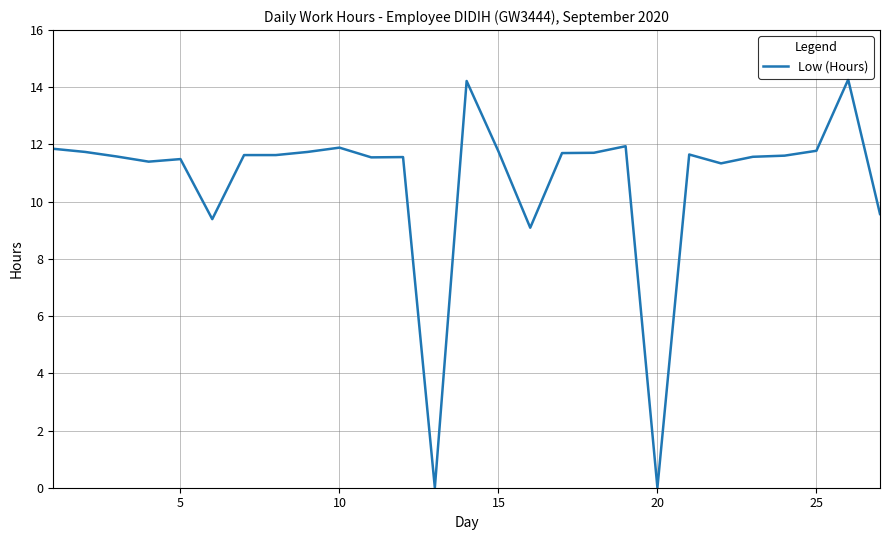

What is the difference between the maximum and minimum values?

14.3